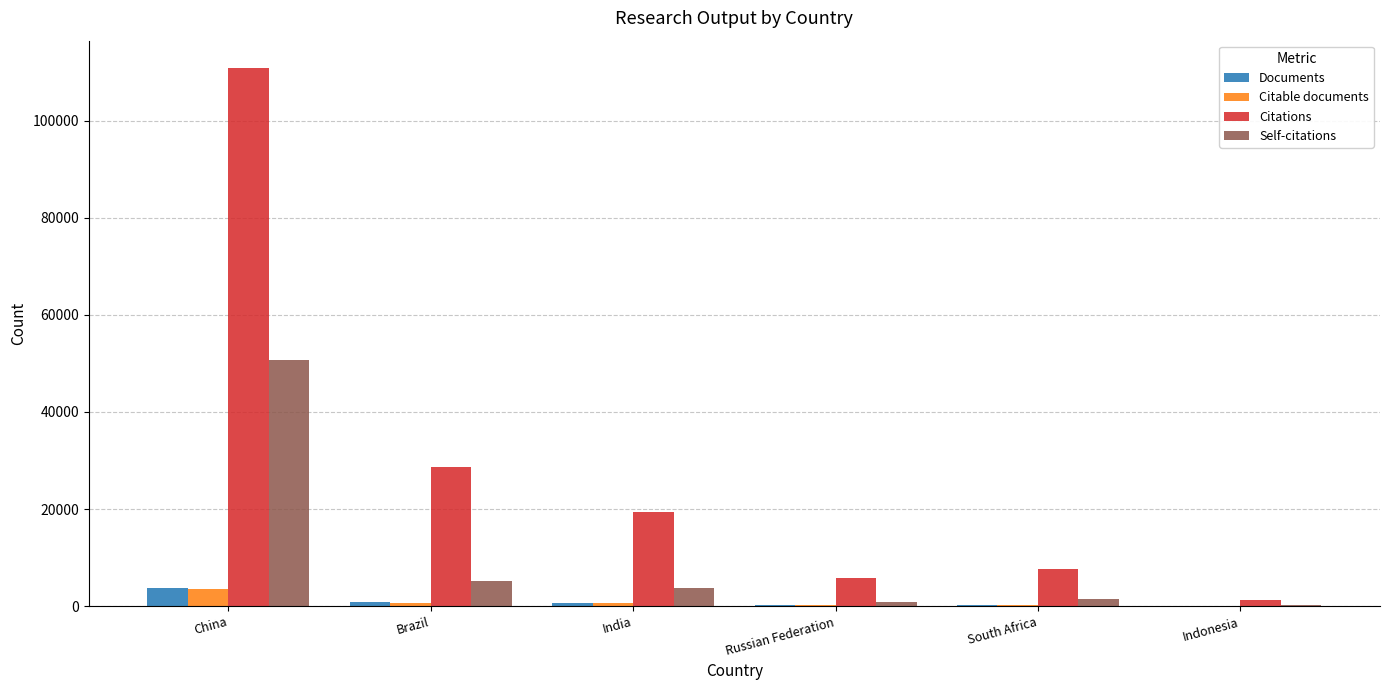

The value of Citations at China is 110902. True or false?

True